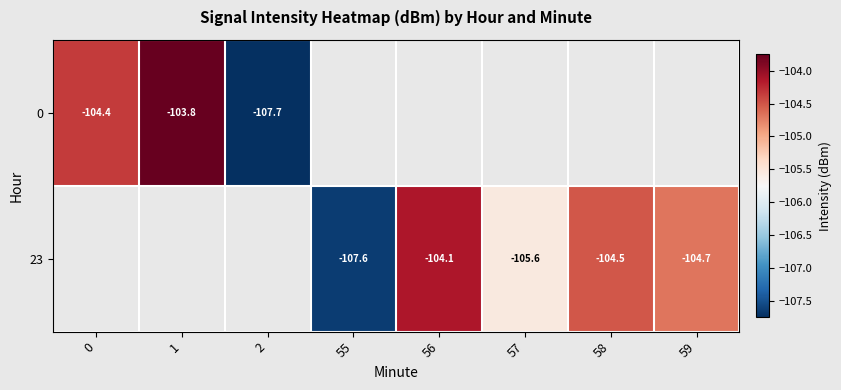

True or false: 23 has a value of -24.3 at 58.

False